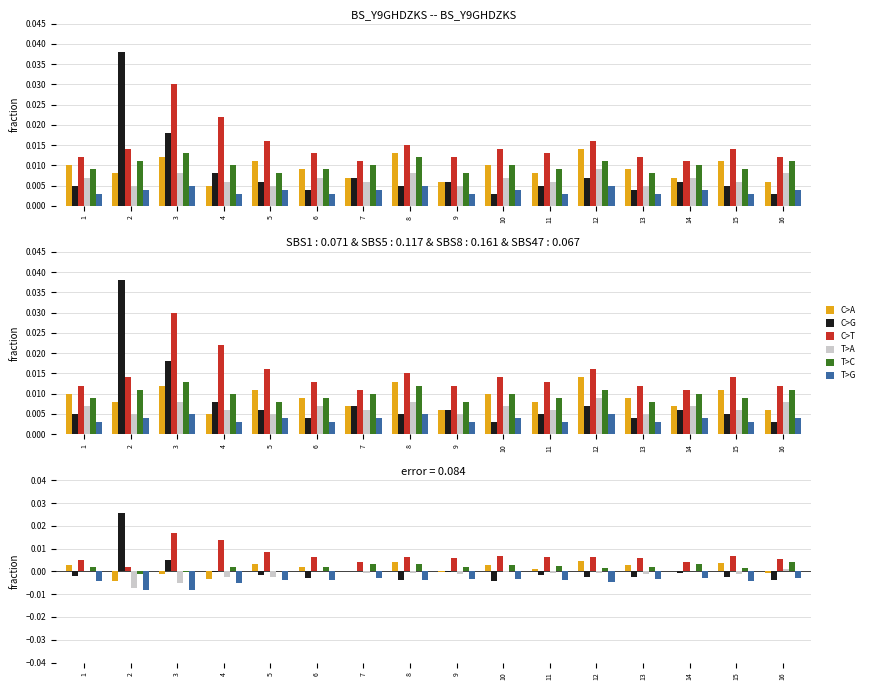

Which category has the lowest value across all series?

2